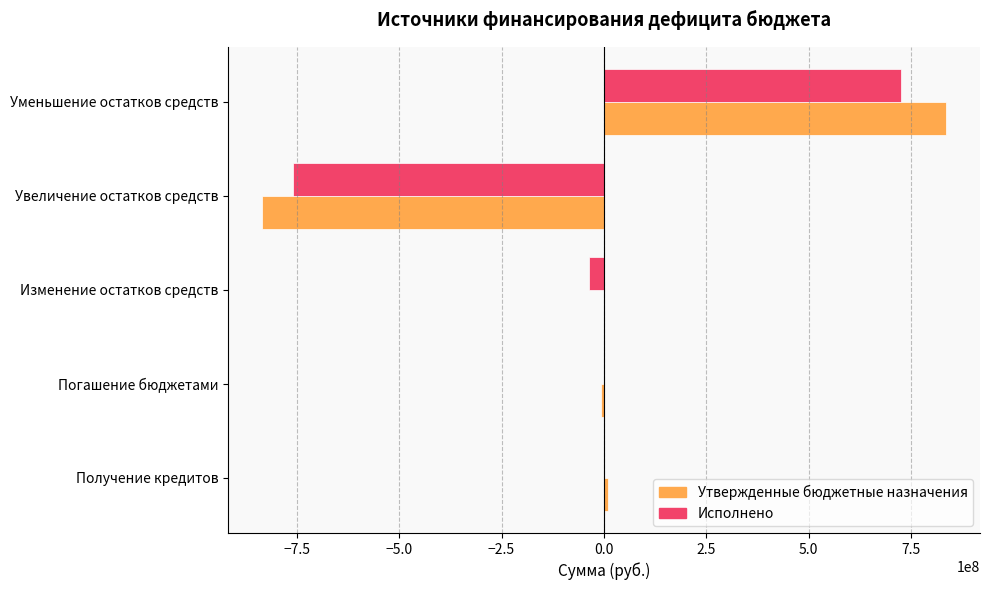

What is the maximum value for Утвержденные бюджетные назначения?

834691663.0